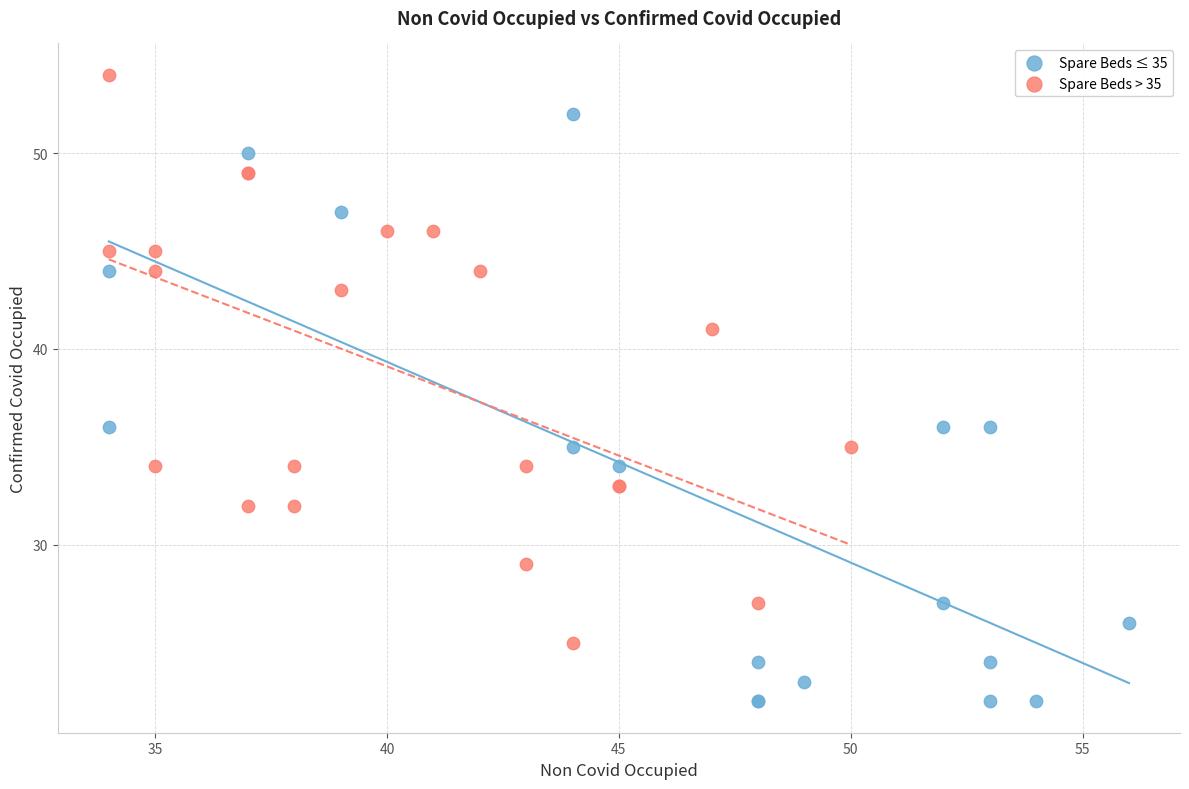

Which series contains the lowest Y value?

Spare Beds ≤ 35